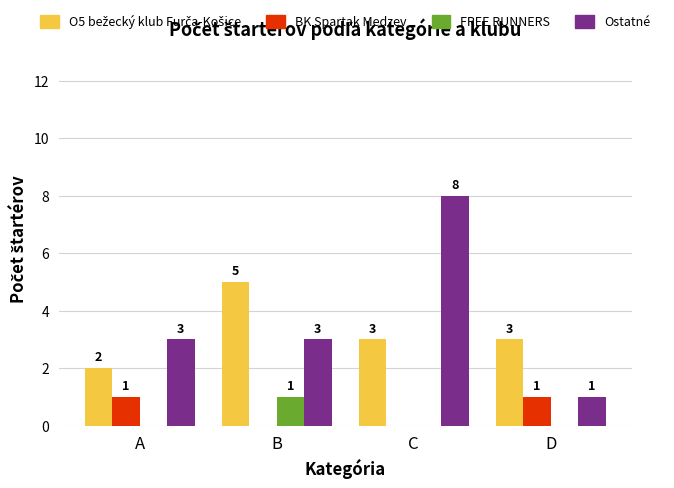

How many values in the FREE RUNNERS series exceed 0?

1